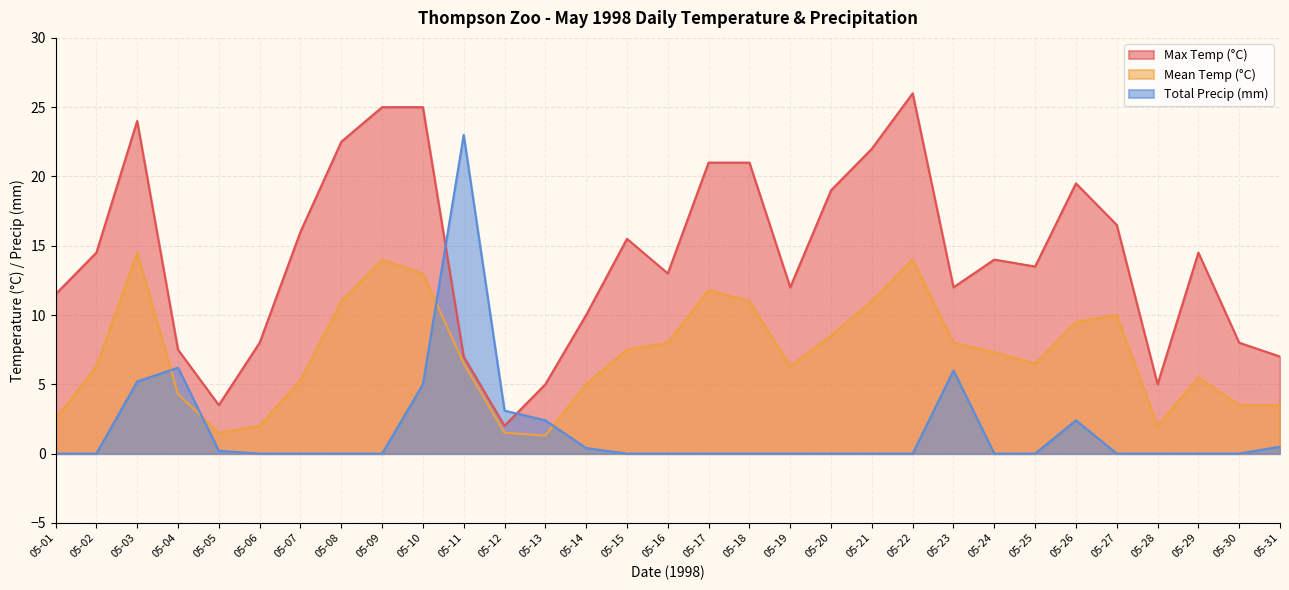

What is the difference between the highest and lowest values at 05-18?

21.0